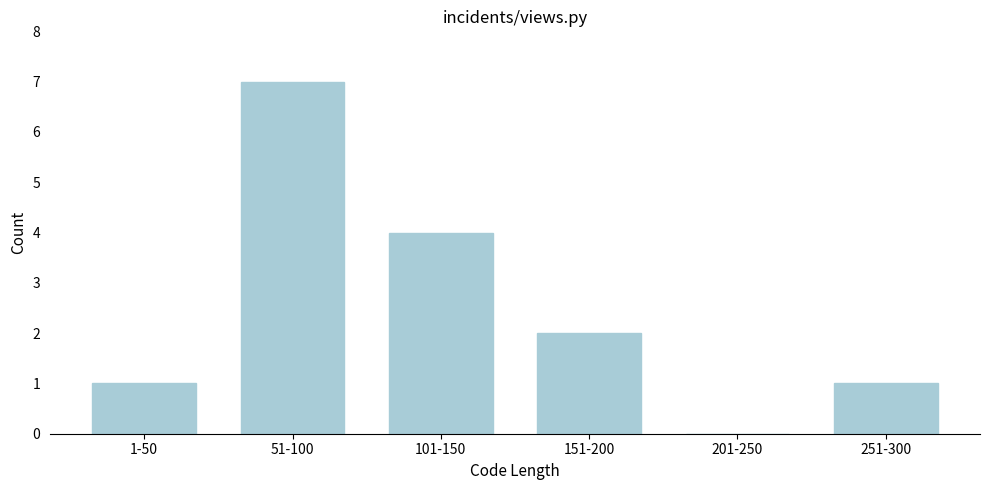

Reading left to right, transcribe all the data shown in this chart.

1-50=1	51-100=7	101-150=4	151-200=2	201-250=0	251-300=1